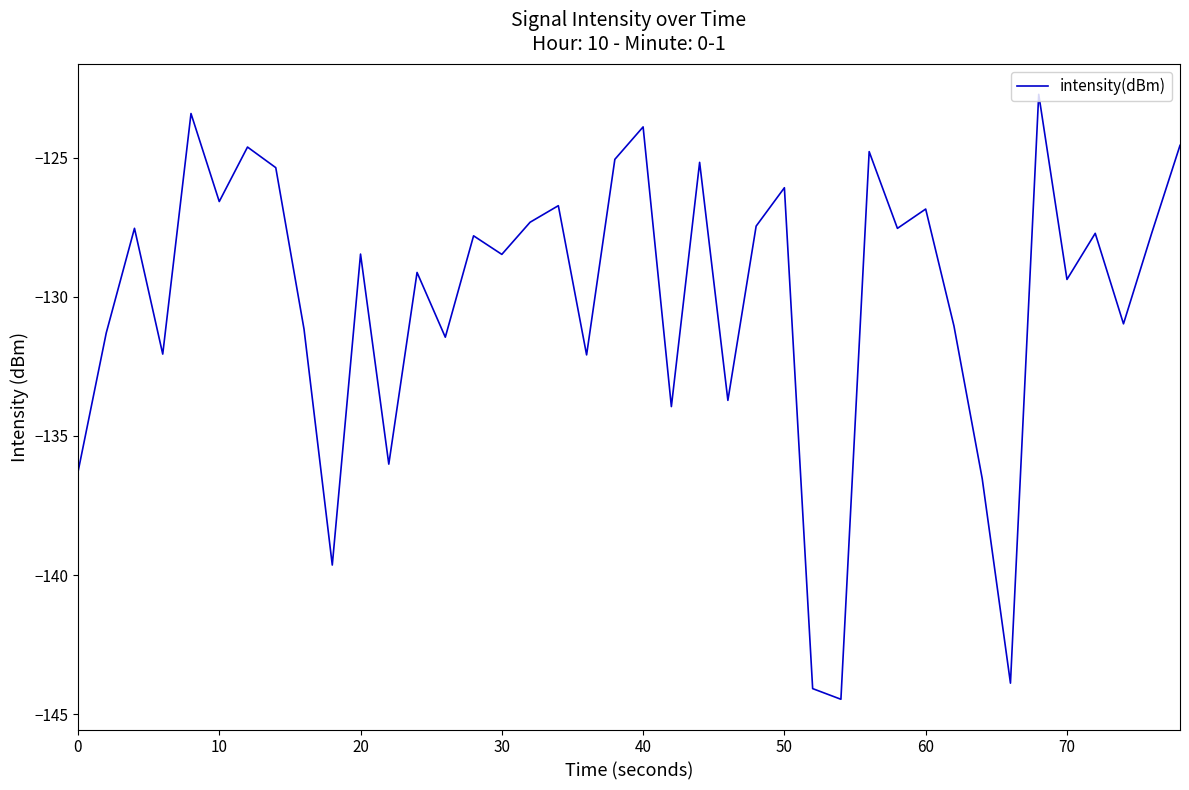

How many interior local peaks (higher than both neighbors) does the data have?

14